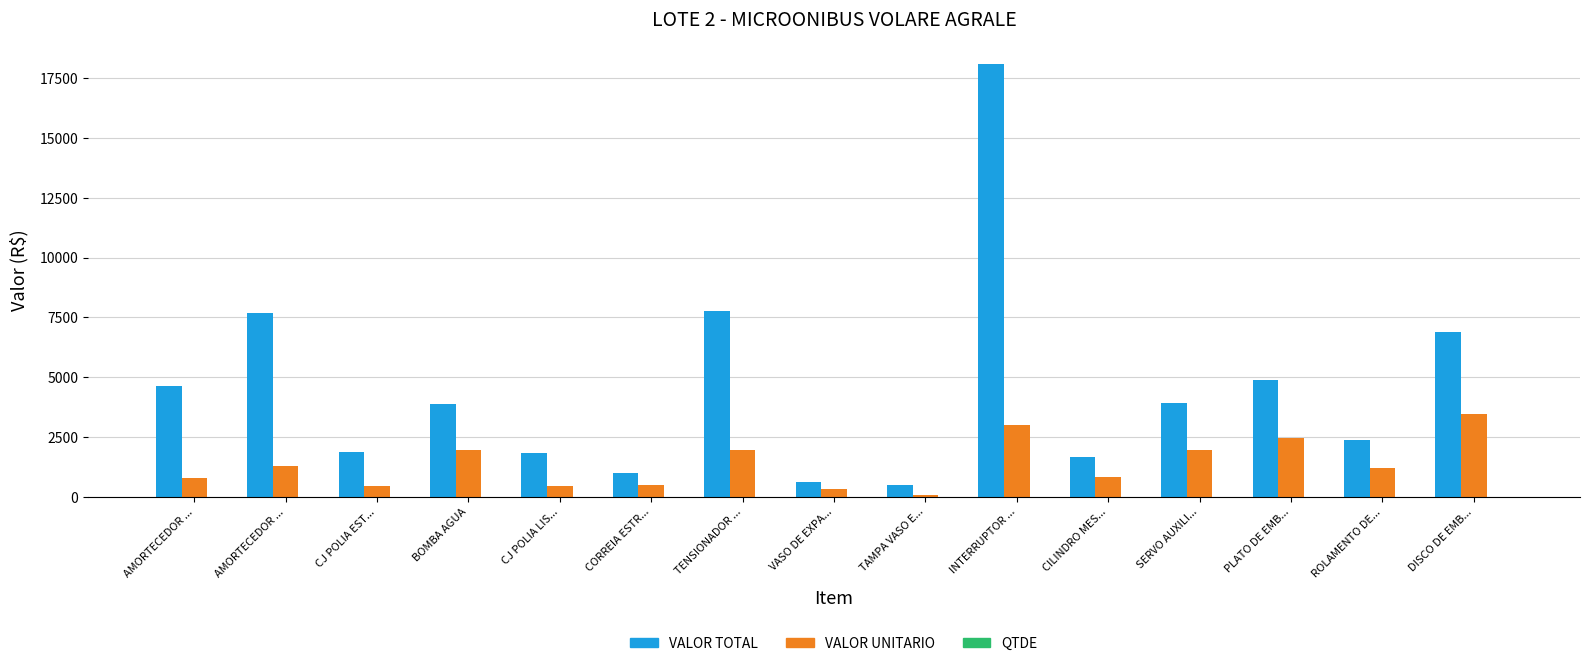

Count the number of categories in the chart.

15